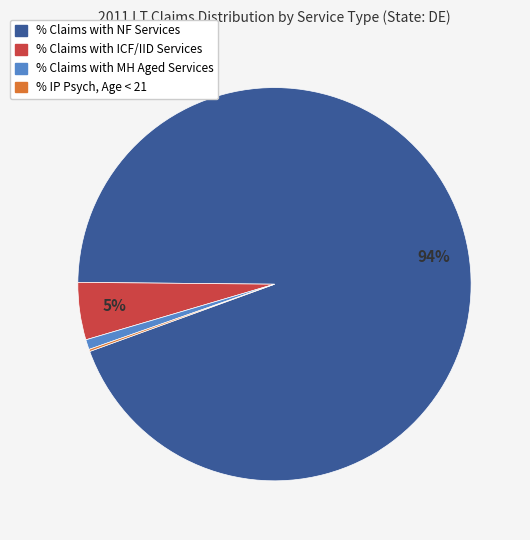

Is there a majority slice in this chart?

Yes